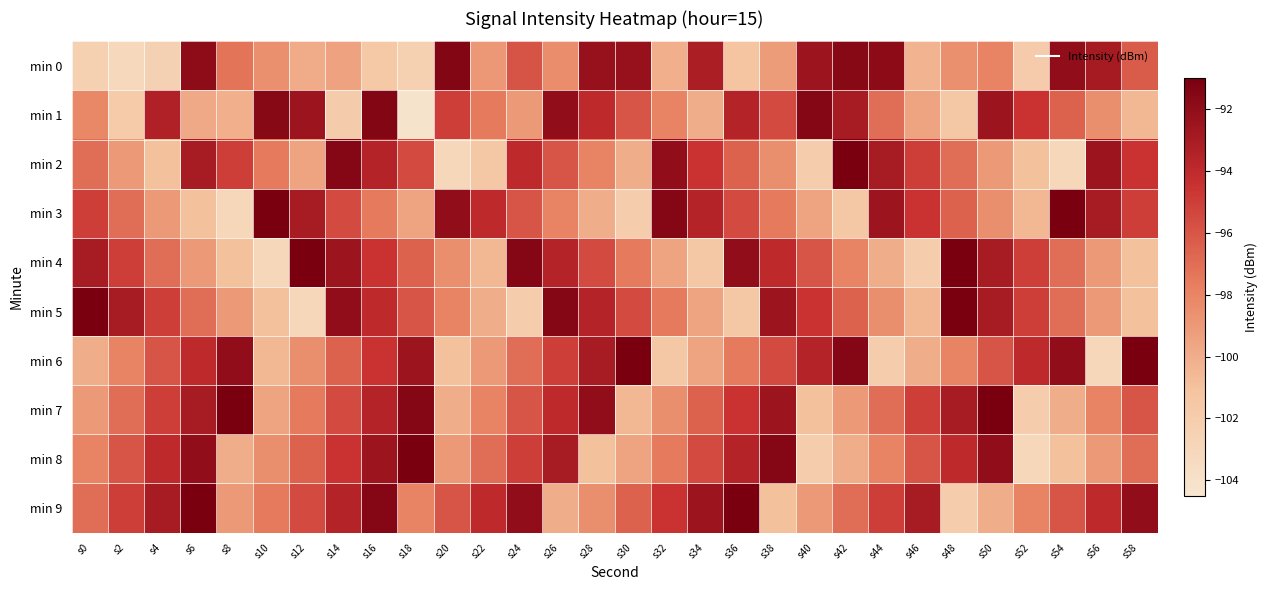

What is the minimum value shown in the chart?

-104.3